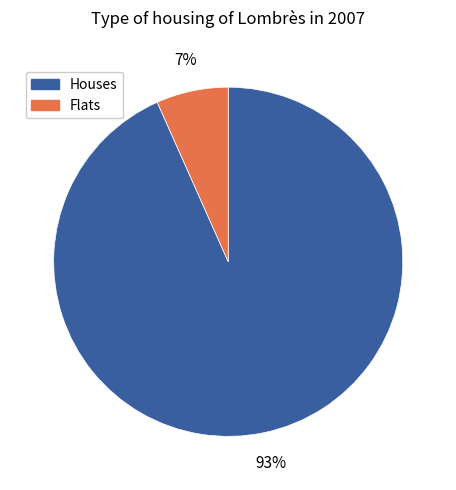

Is the sum of Houses and Flats greater than half?

Yes